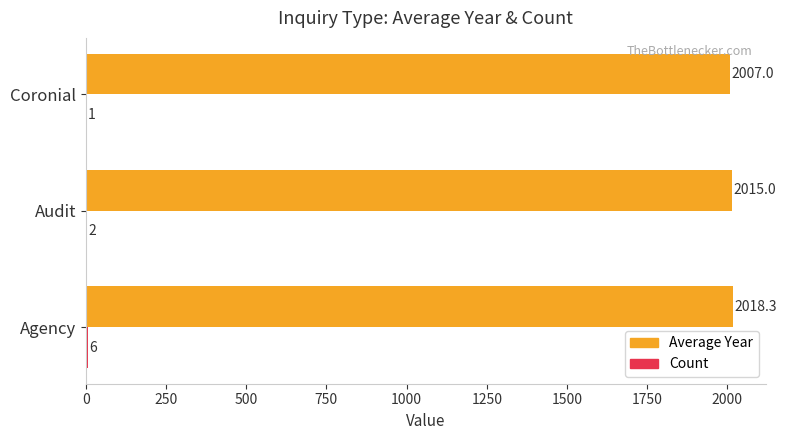

At which category is the sum across all series the highest?

Agency